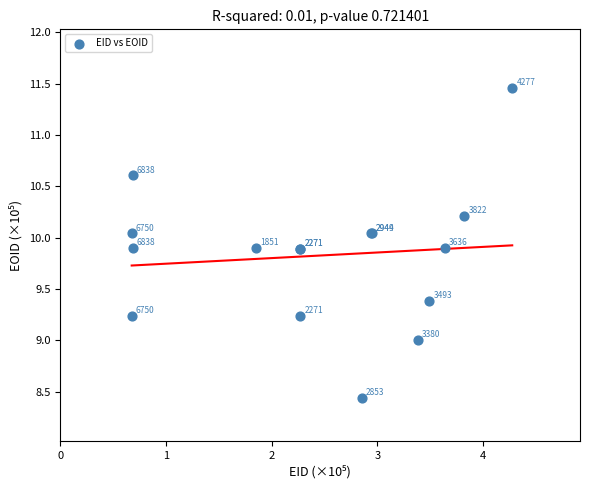

What Y value in the scatter plot is closest to 9?

9.0